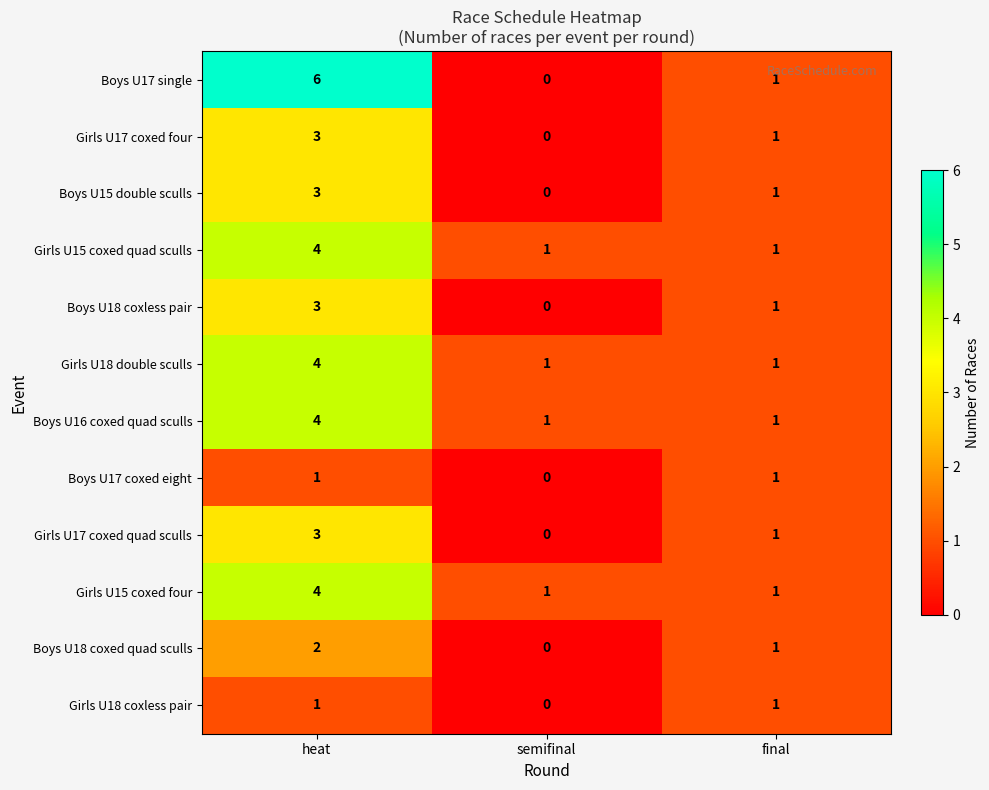

Count the Boys U17 coxed eight values in the range 0 to 1.

3